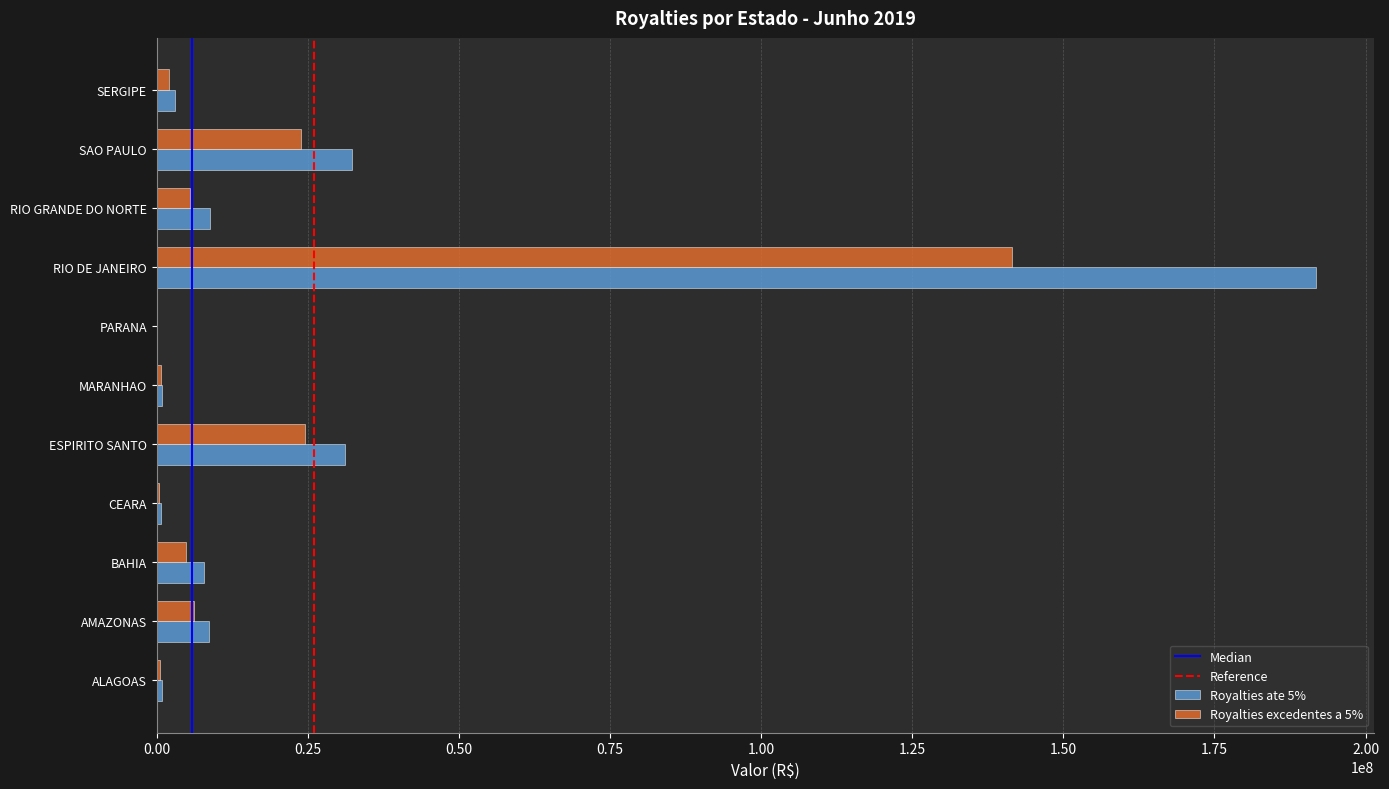

The Royalties ate 5% series shows 0.0 at PARANA. True or false?

True